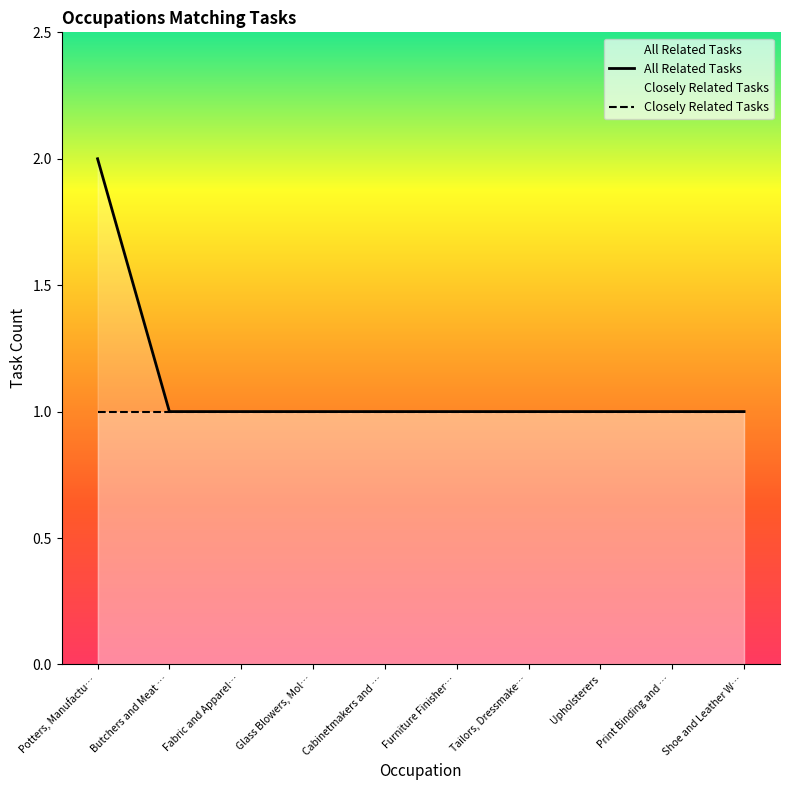

Does the chart have visible grid lines?

No